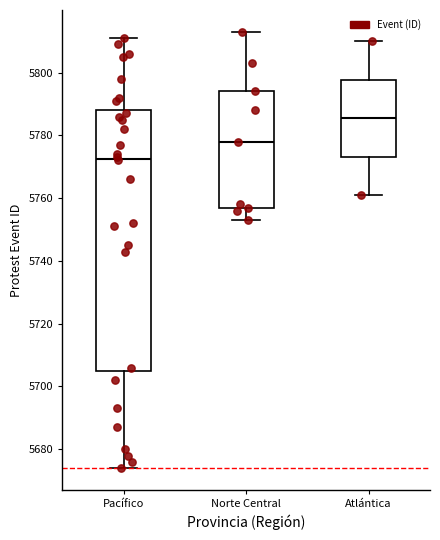

Where is the upper edge of the box for Norte Central on the y-axis? The values are not printed on the chart, so give them approximately, as read against the axis.

5794